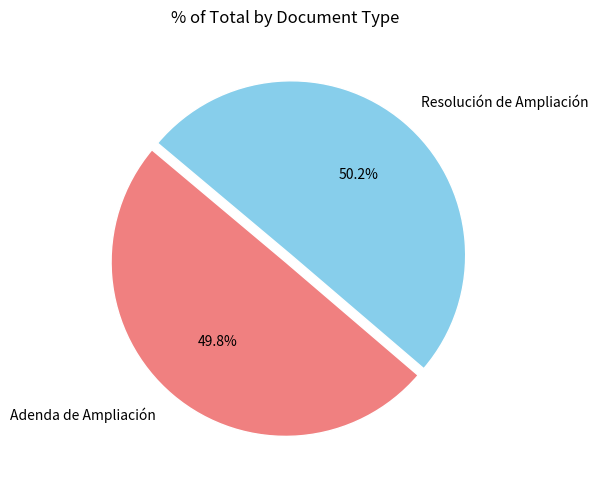

Combined, do Adenda de Ampliación and Resolución de Ampliación account for over 50%?

Yes